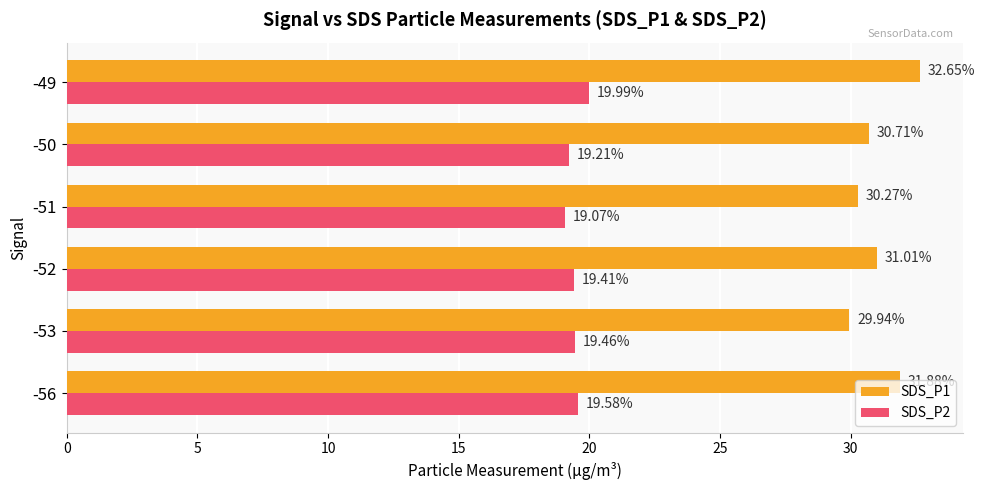

List the labels in order of SDS_P1 value, smallest first.

-53, -51, -50, -52, -56, -49